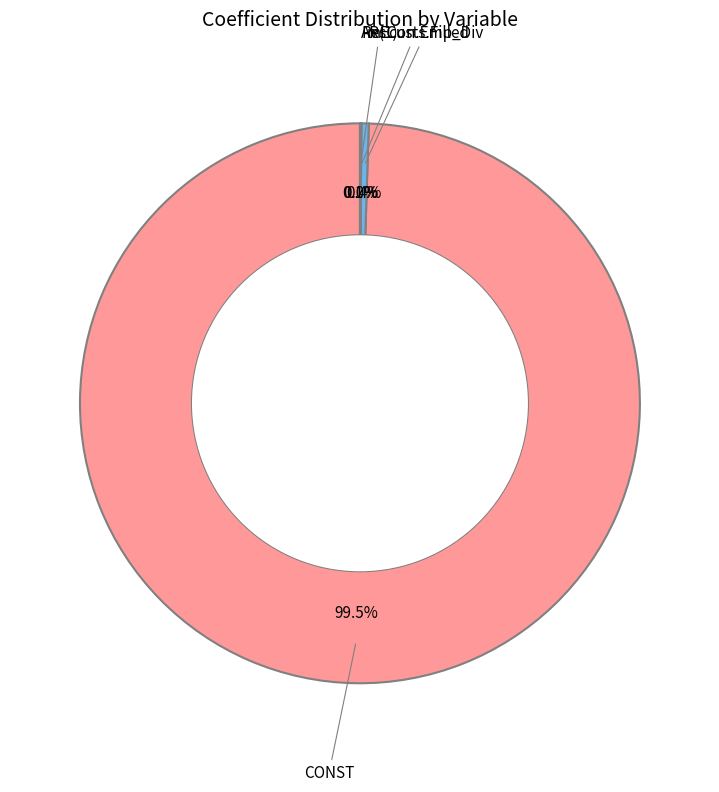

Which category has the smallest portion of the pie?

ResCusts.Filled